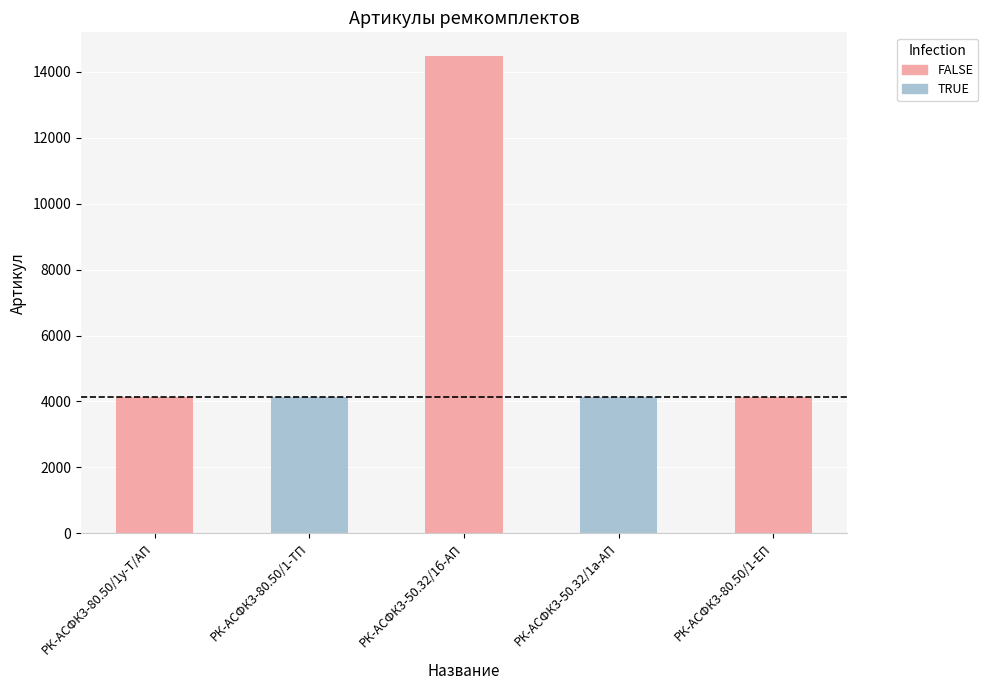

Between РК-АСФК3-80.50/1-ЕП and РК-АСФК3-50.32/1б-АП, which is larger?

РК-АСФК3-50.32/1б-АП